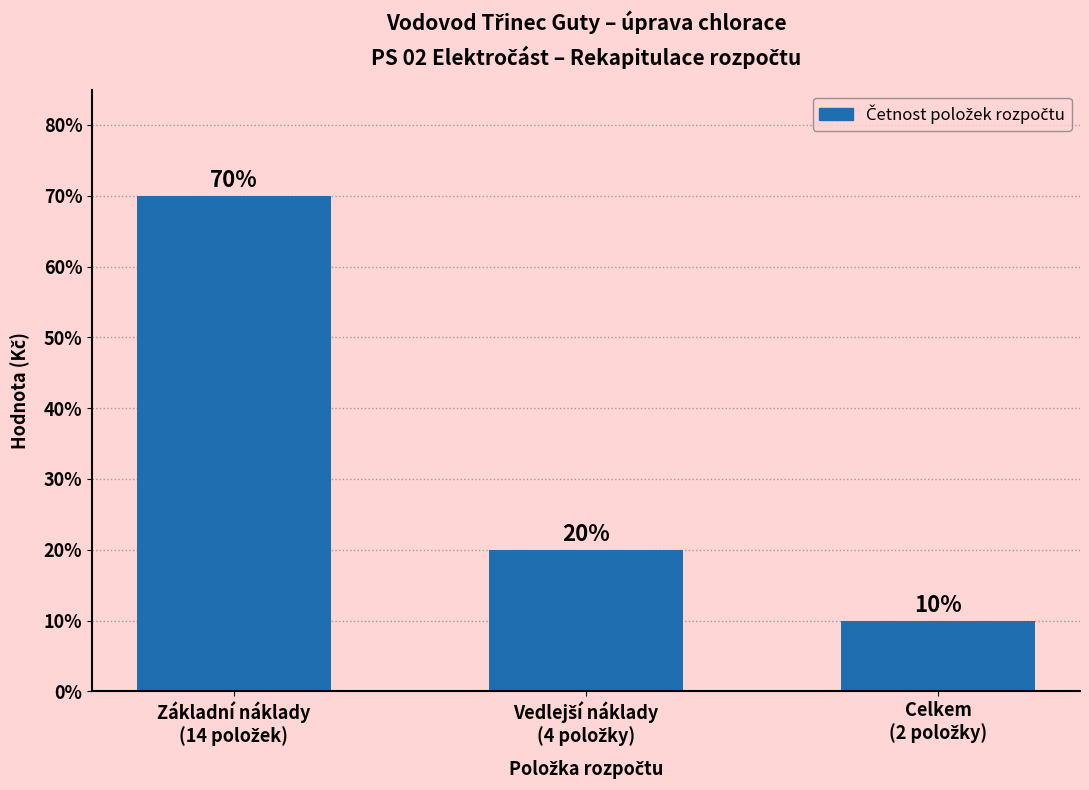

Reading left to right, extract all data points from this chart.

70	20	10